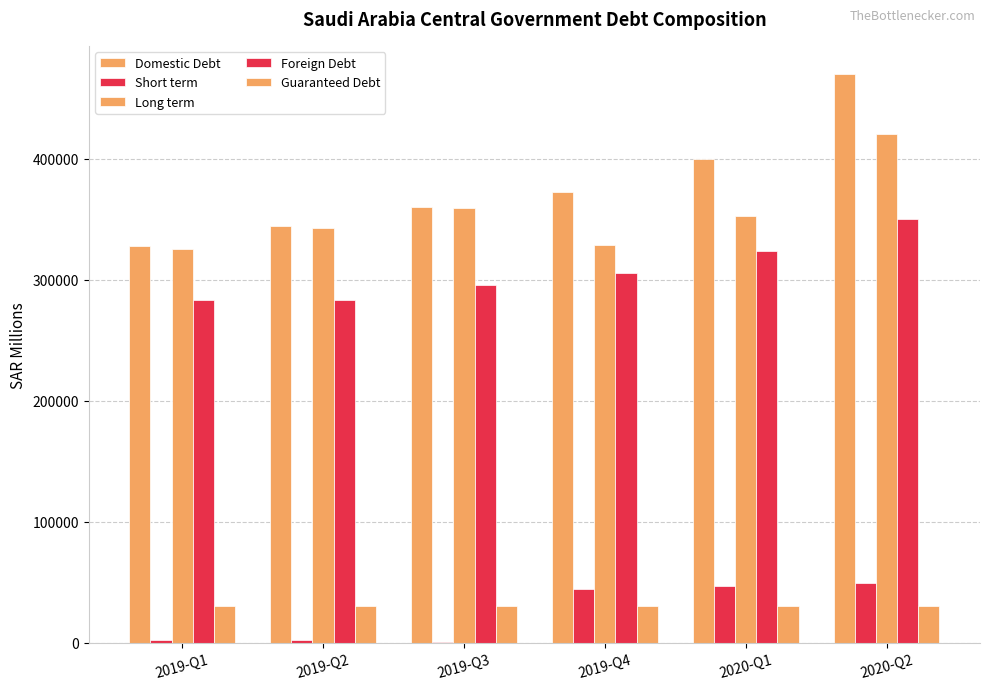

How many data points does each series have?

6